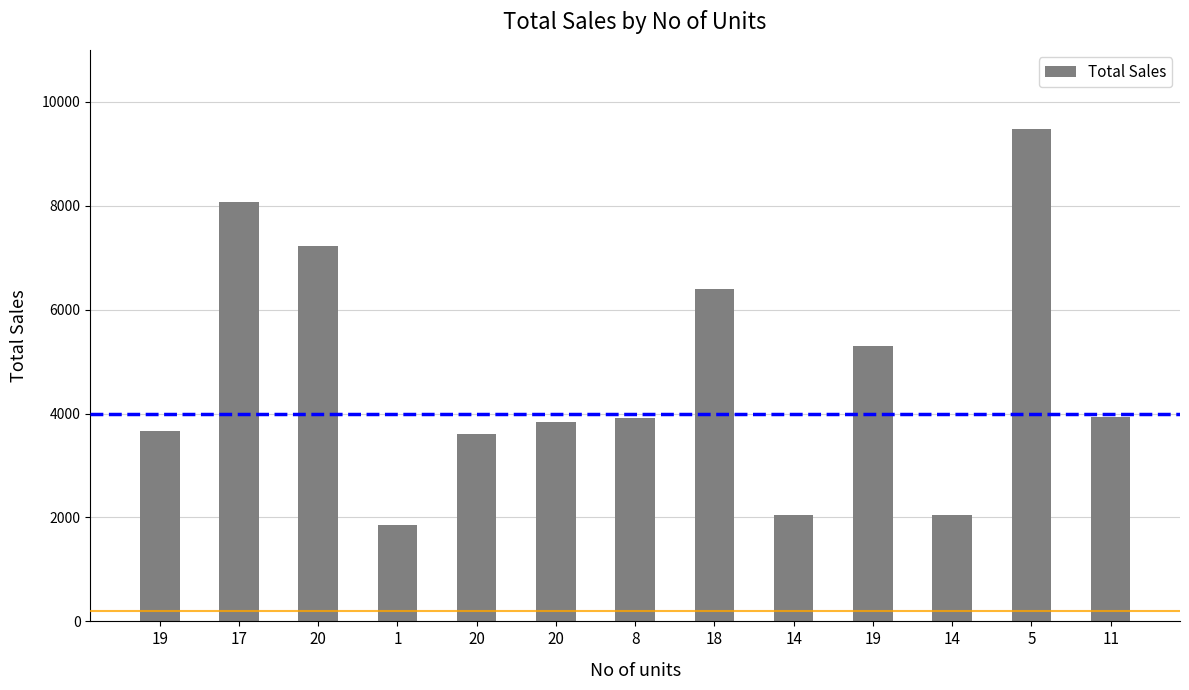

At which category does the chart reach its peak across all series?

5